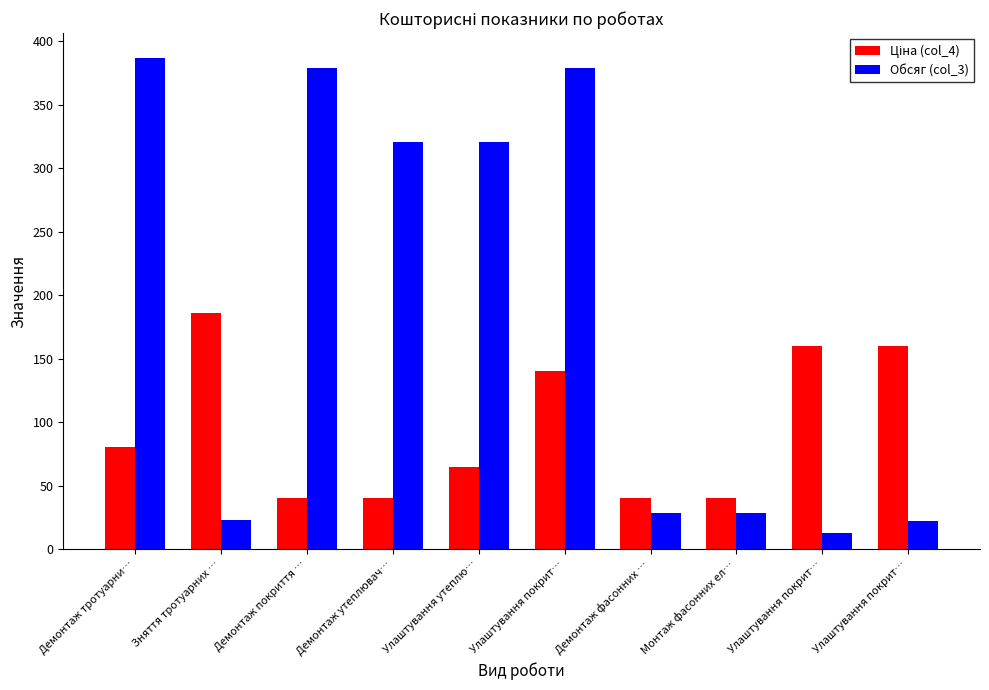

Where does the Обсяг (col_3) series first go above 321?

Демонтаж тротуарни…